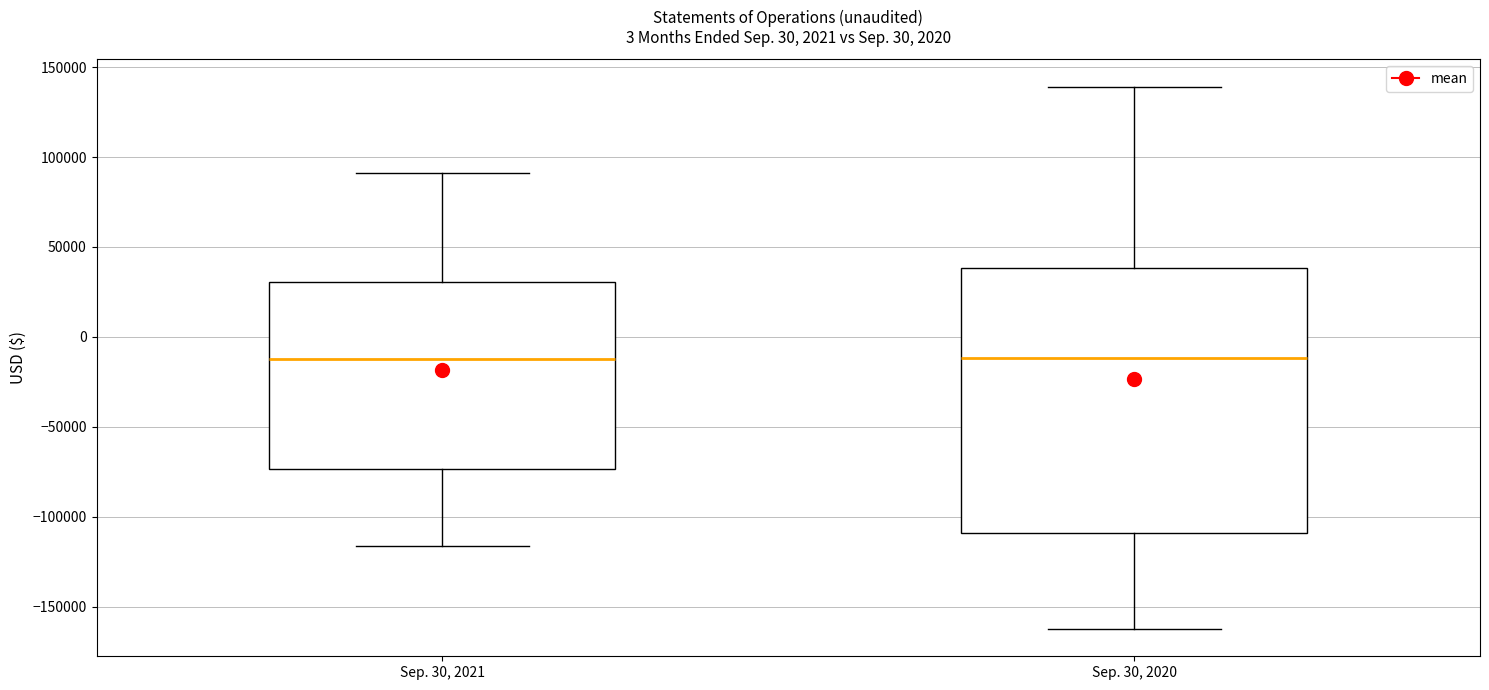

Which box is the tallest, from its lower edge to its upper edge?

Sep. 30, 2020